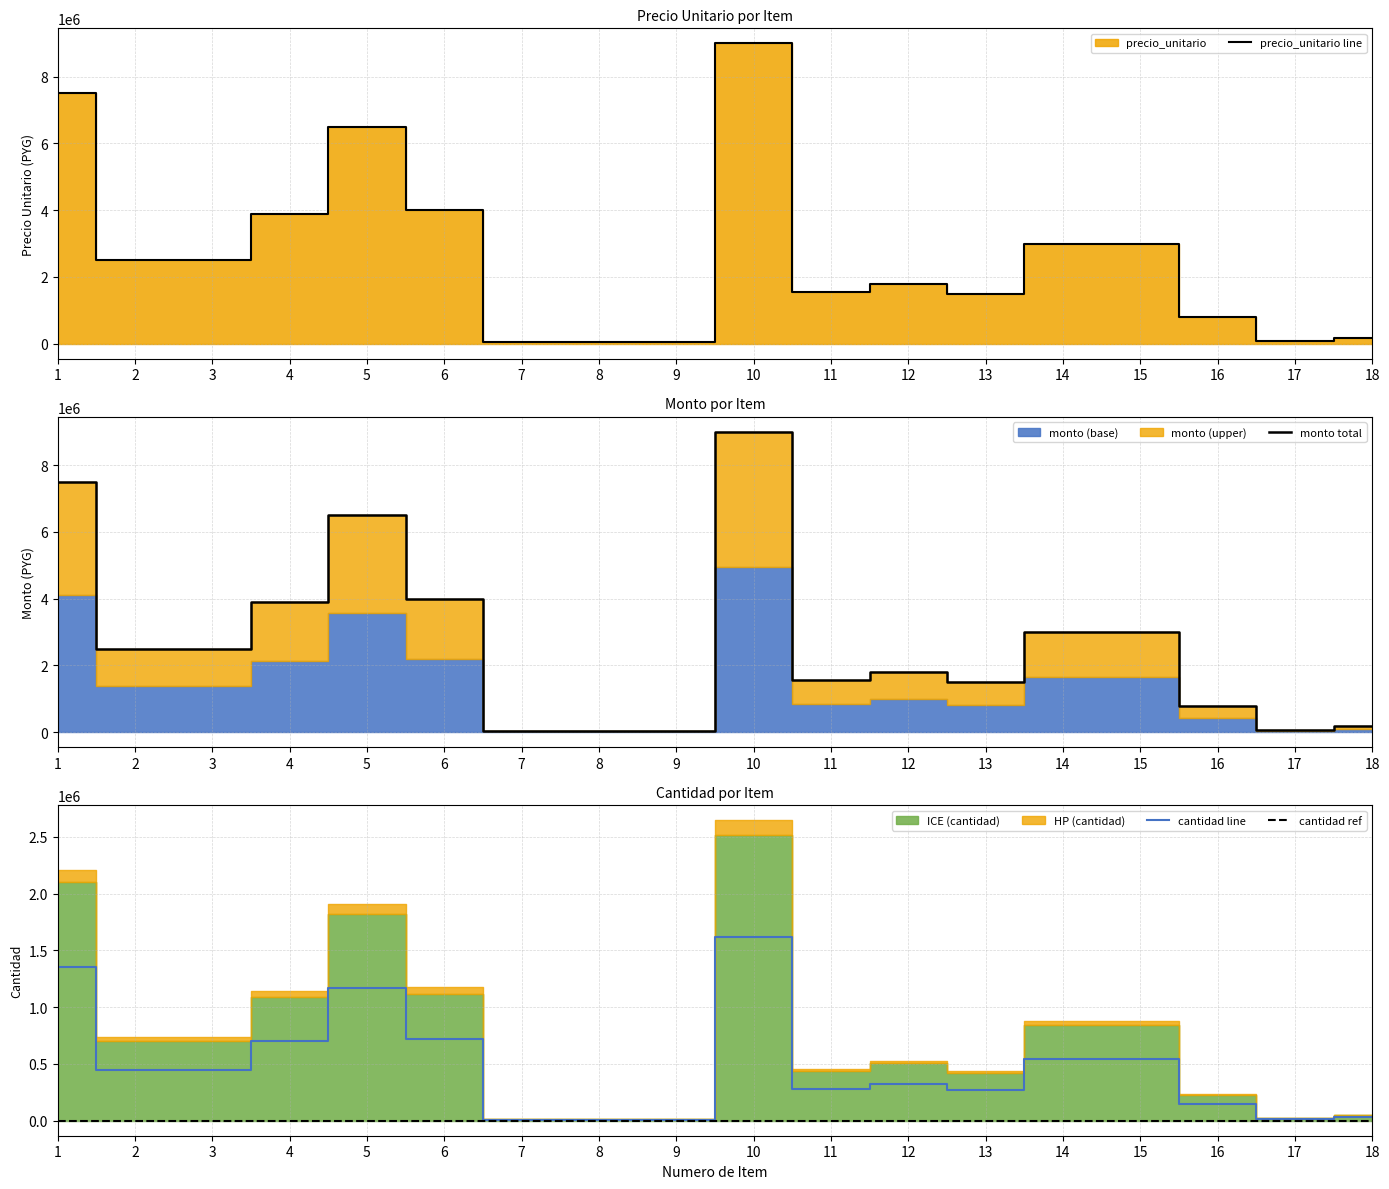

Reading right to left, what are all the values shown in this chart?

precio_unitario line: 180000	80000	800000	3000000	3000000	1500000	1800000	1560000	9000000	50000	50000	50000	4000000	6500000	3900000	2500000	2500000	7500000
monto total: 180000	80000	800000	3000000	3000000	1500000	1800000	1560000	9000000	50000	50000	50000	4000000	6500000	3900000	2500000	2500000	7500000
cantidad line: 32400	14400	144000	540000	540000	270000	324000	280800	1620000	9000	9000	9000	720000	1170000	702000	450000	450000	1350000
cantidad ref: 0	0	0	0	0	0	0	0	0	0	0	0	0	0	0	0	0	0